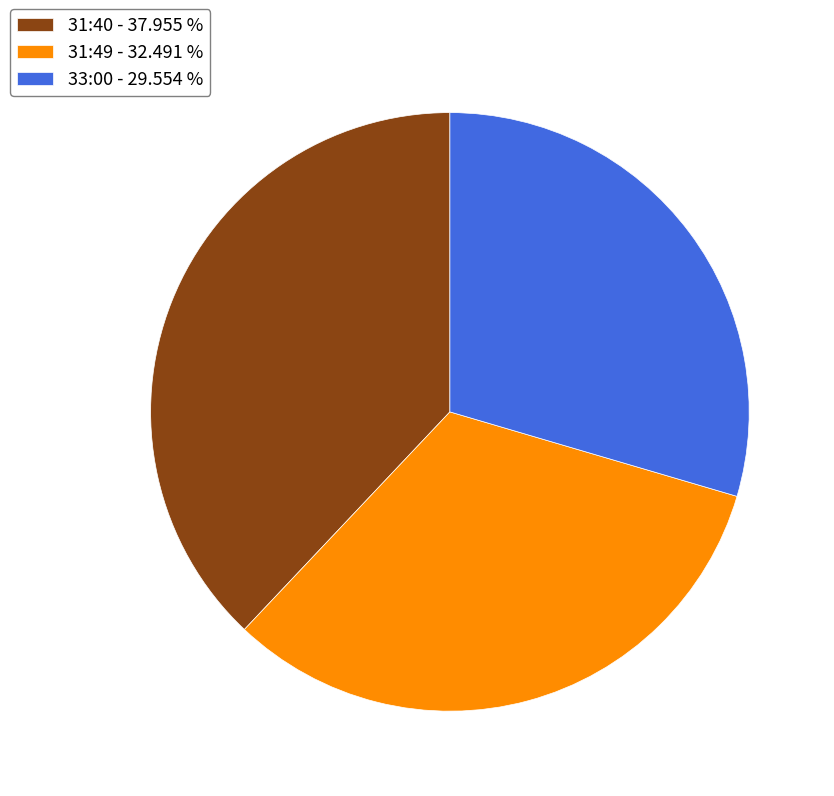

Is it true that 33:00 is 30% of the pie?

True